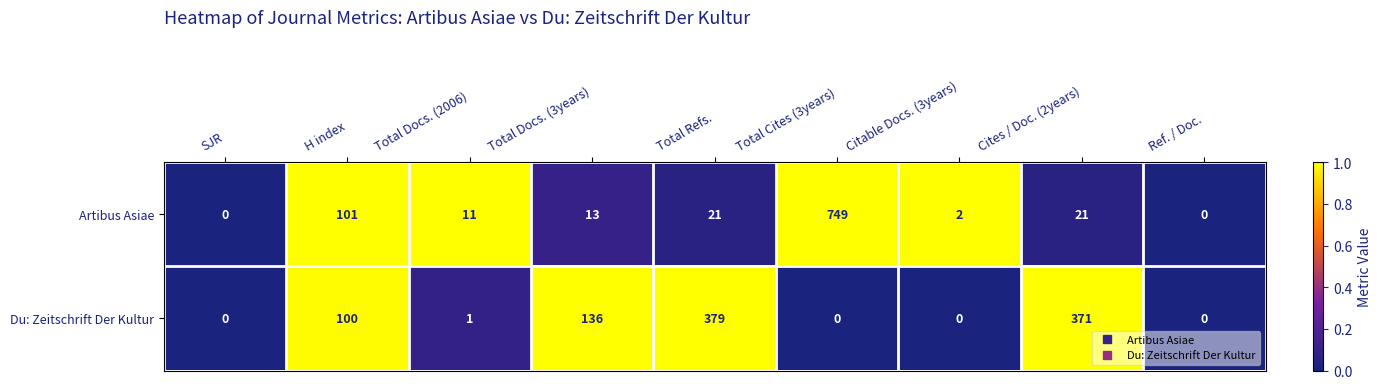

What is the greatest value displayed?

749